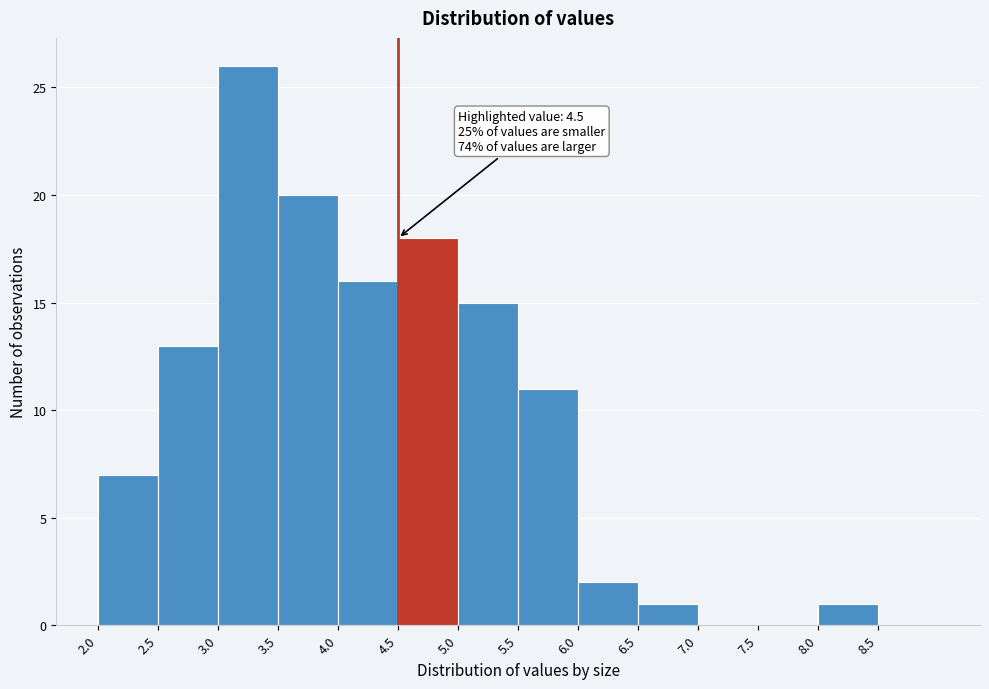

Which range on the x-axis has the tallest bar?

3.0 to 3.5